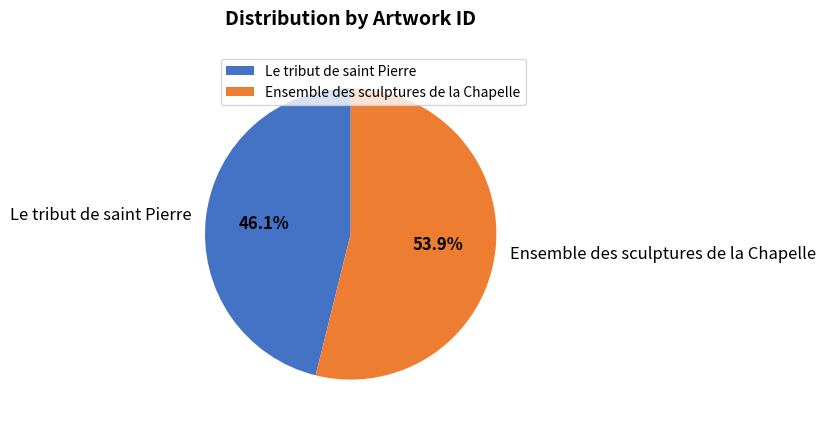

To the nearest percent, what is the difference between the largest and smallest slice percentages?

8%